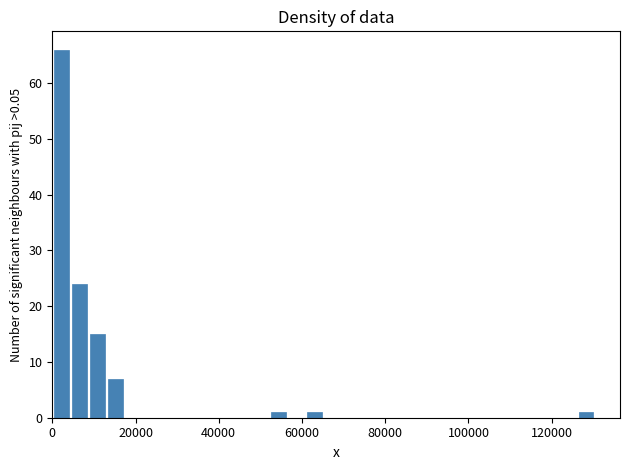

Read against the x-axis, roughly where is the centre of the tallest bar?

2000